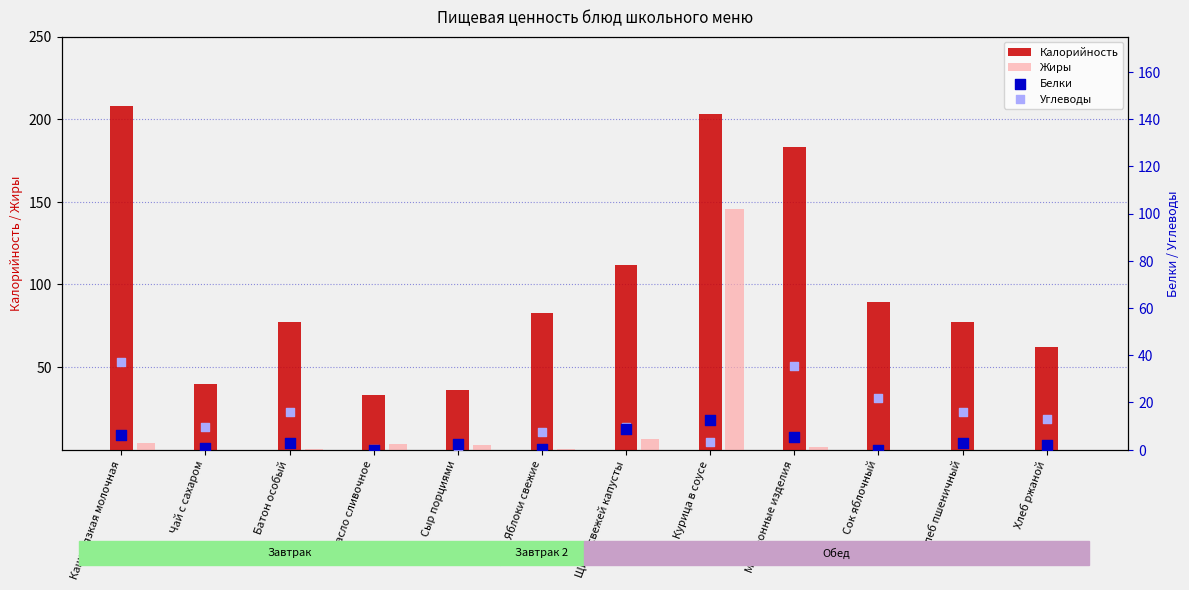

Is the value of Жиры at Щи из свежей капусты greater than the value of Белки at Хлеб пшеничный?

Yes